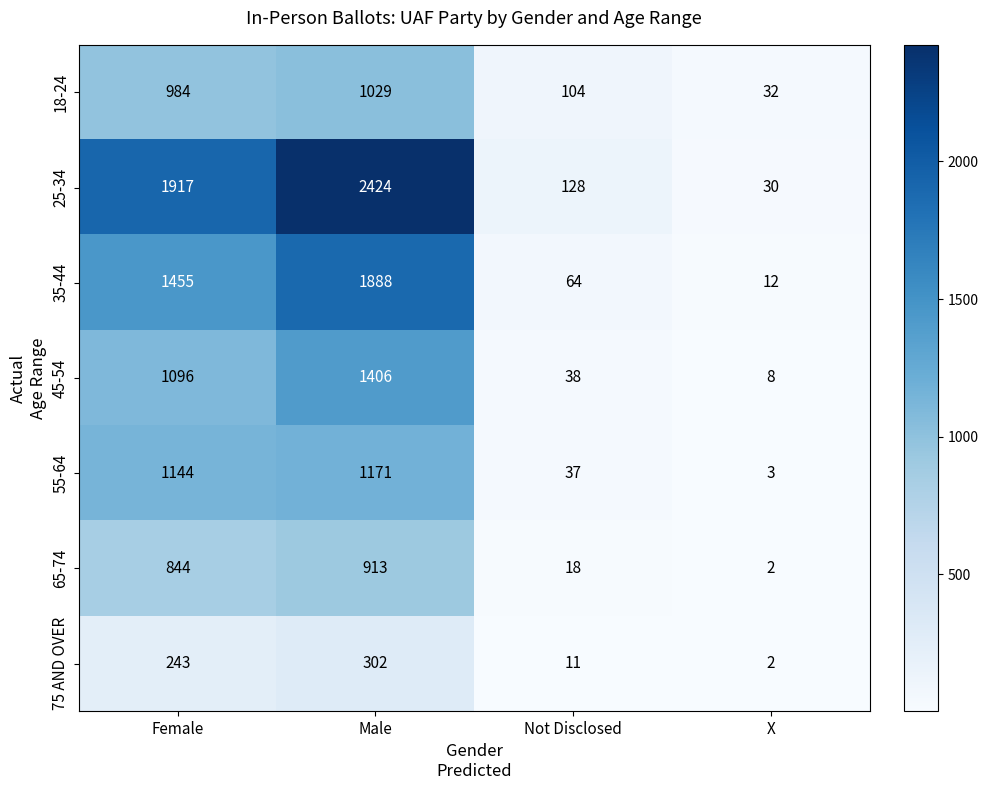

Which series has the widest spread of values?

25-34